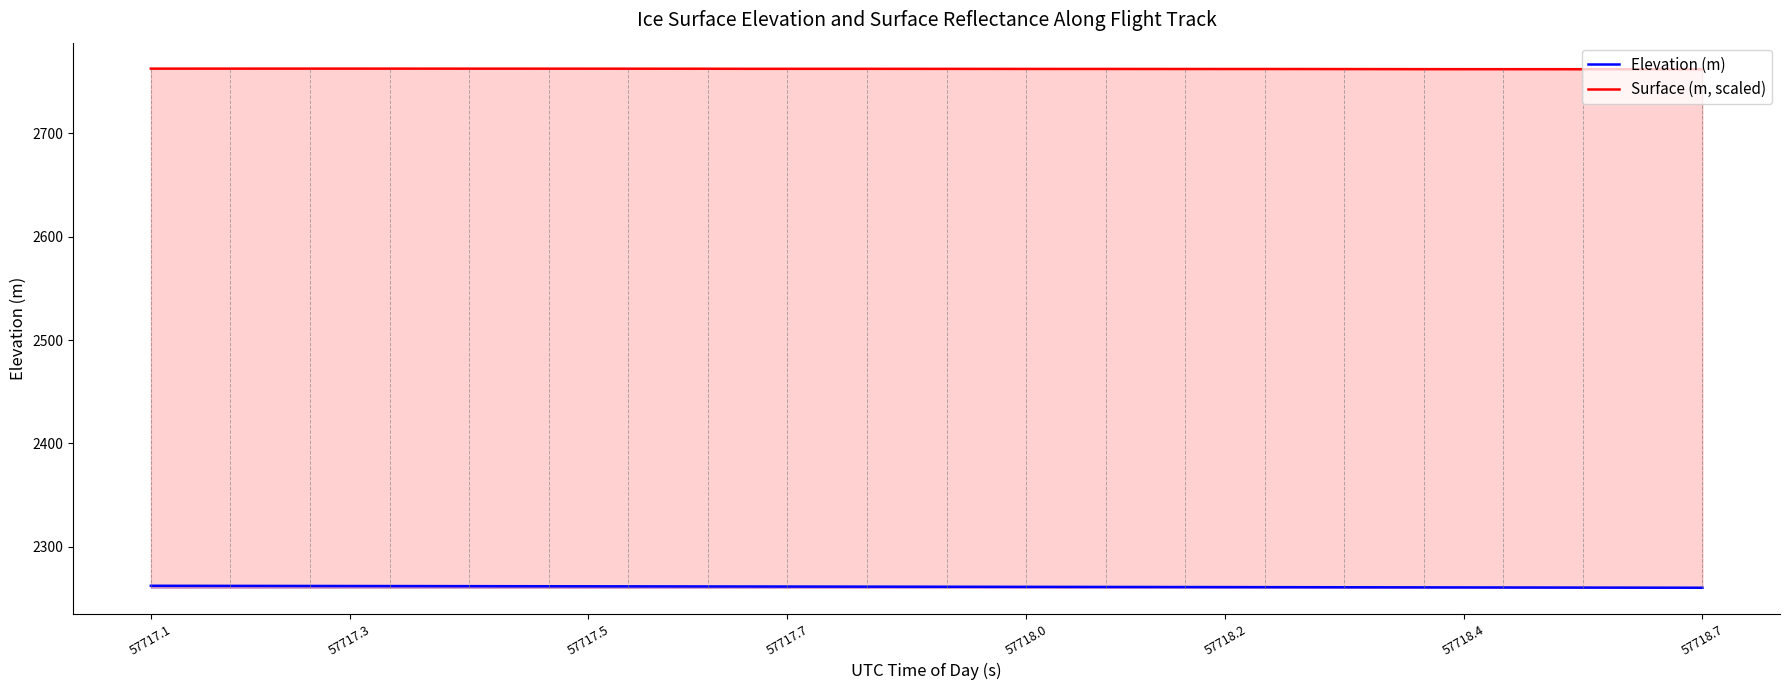

True or false: Elevation (m) has a value of 3908.7 at 57717.3.

False